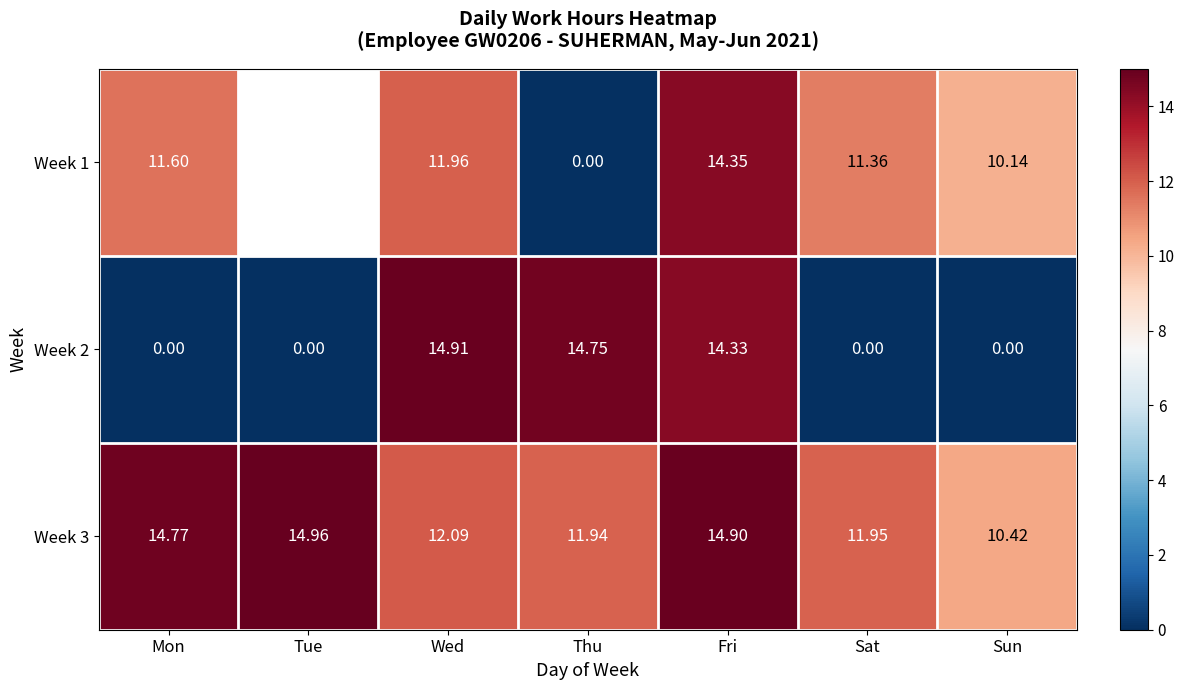

List the labels in order of Week 3 value, smallest first.

Sun, Thu, Sat, Wed, Mon, Fri, Tue